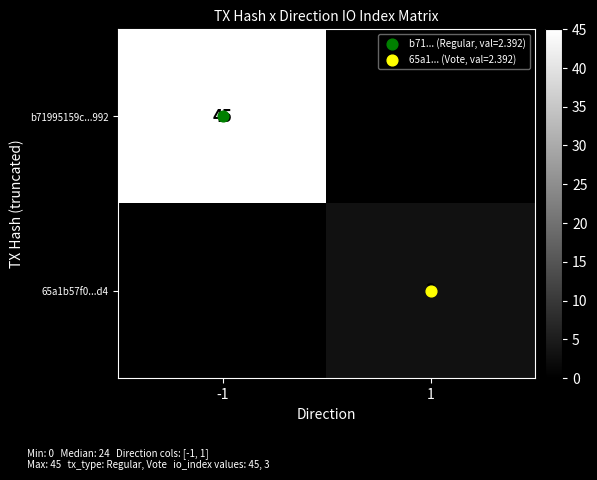

Rank the categories by 65a1b57f0...d4 value from lowest to highest.

-1, 1